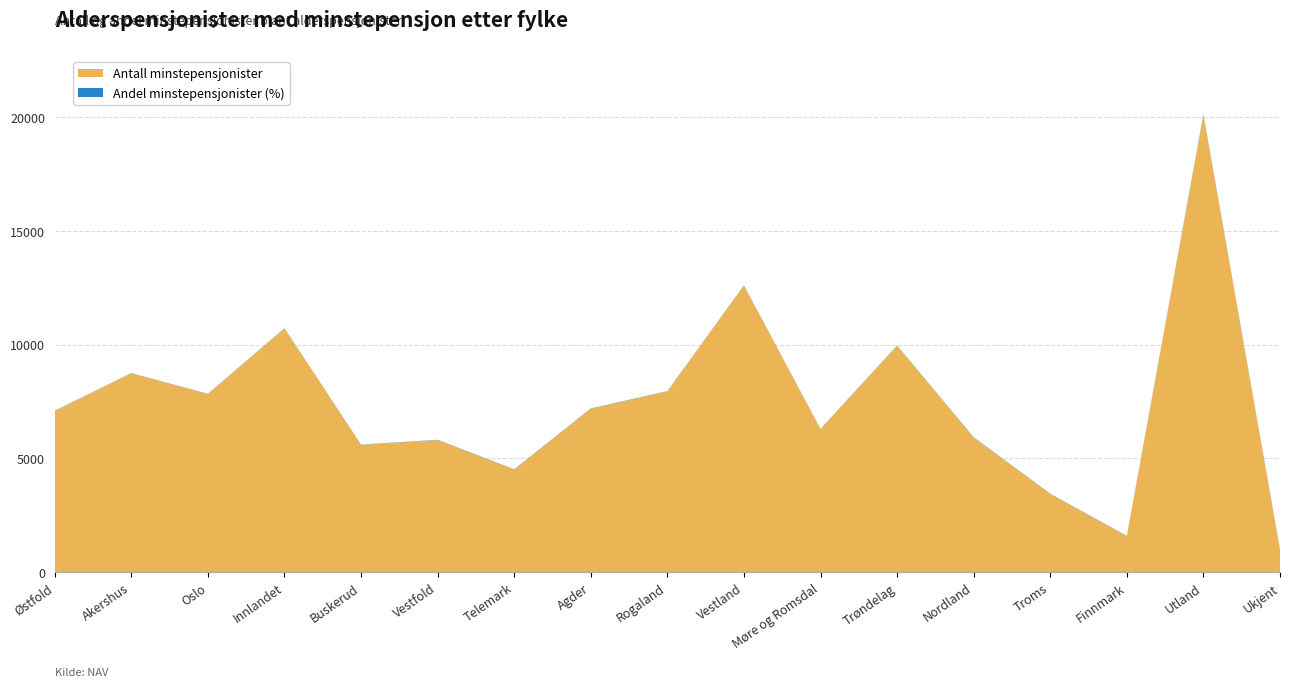

Reading left to right, list all the values displayed in this chart.

Antall minstepensjonister: 7083.0	8740.0	7827.0	10706.0	5596.0	5807.0	4510.0	7183.0	7946.0	12592.0	6283.0	9950.0	5922.0	3438.0	1584.0	20081.0	971.0
Andel minstepensjonister (%): 11.5	7.5	9.1	12.5	10.8	11.1	11.8	12.4	10.1	10.7	11.3	11.3	11.4	10.7	11.3	34.3	24.5